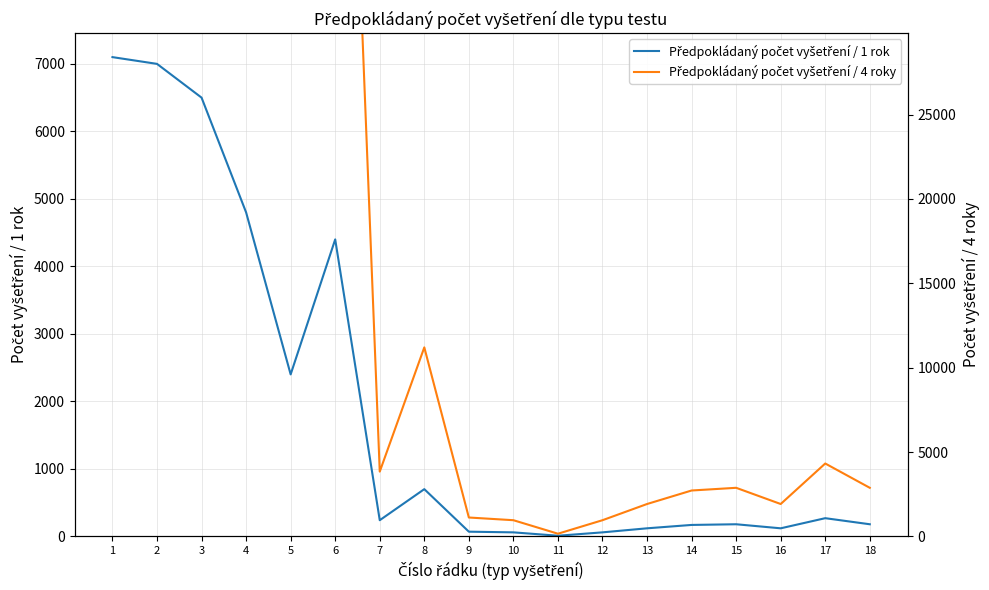

How many values in the Předpokládaný počet vyšetření / 1 rok series are below 240?

9